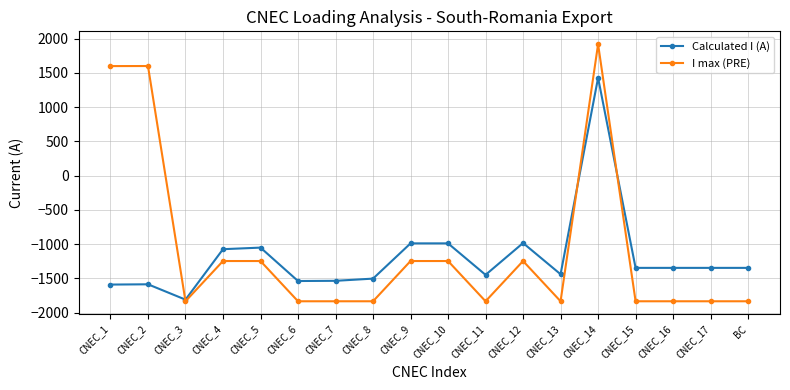

How many intersections are there between Calculated I (A) and I max (PRE)?

3